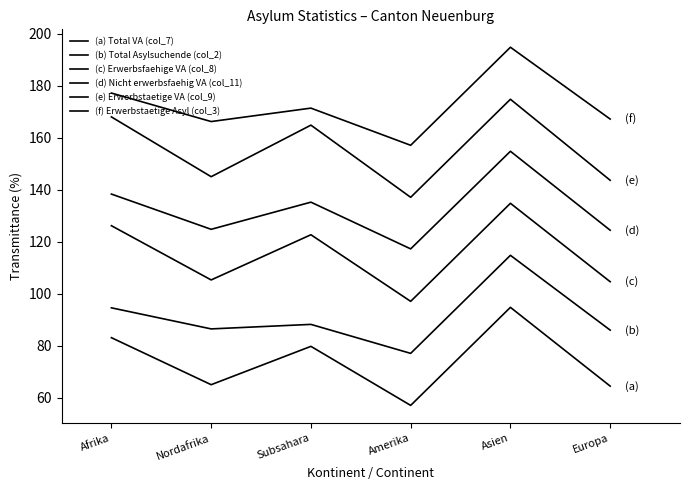

True or false: (a) Total VA (col_7) and (f) Erwerbstaetige Asyl (col_3) cross at least once.

False